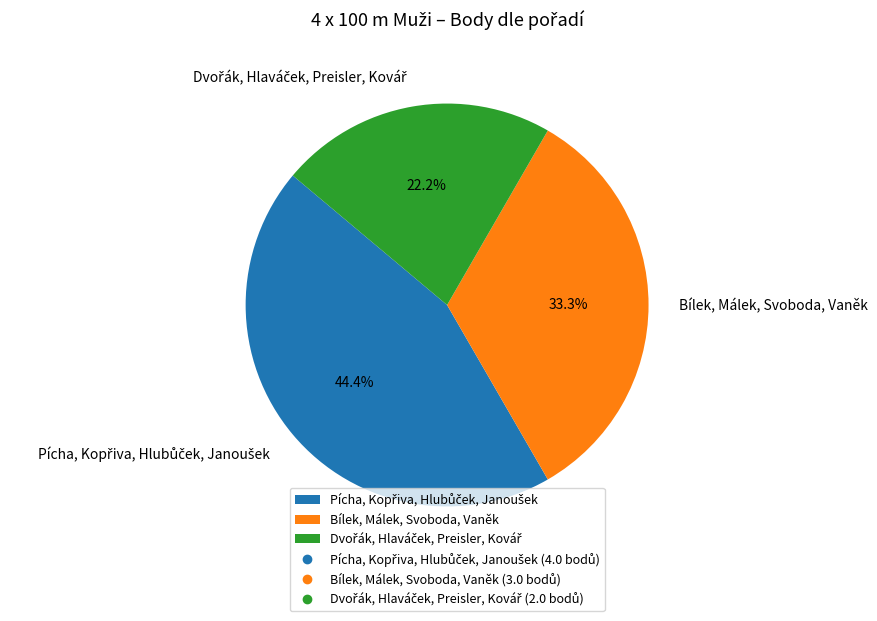

Is there any slice that represents more than half of the pie?

No